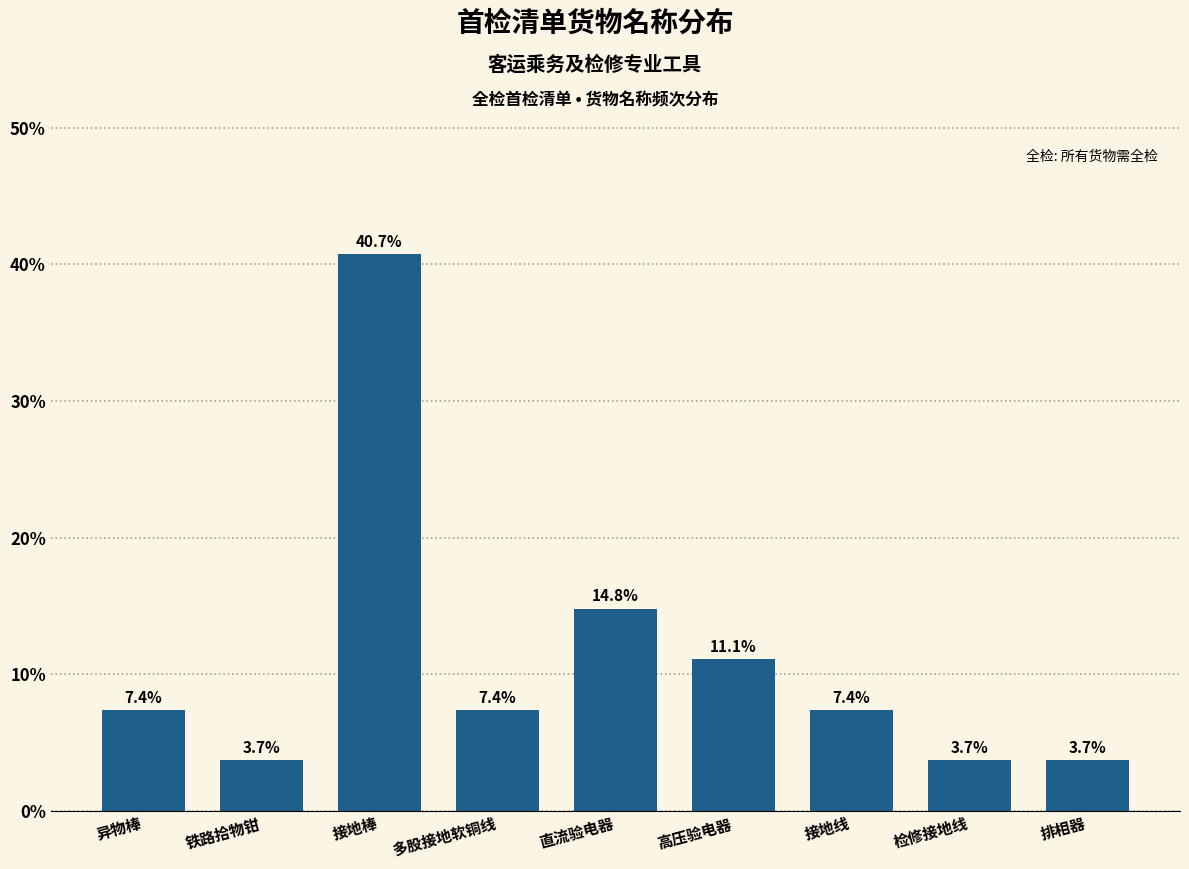

Reading left to right, list all the values displayed in this chart.

7.4	3.7	40.7	7.4	14.8	11.1	7.4	3.7	3.7